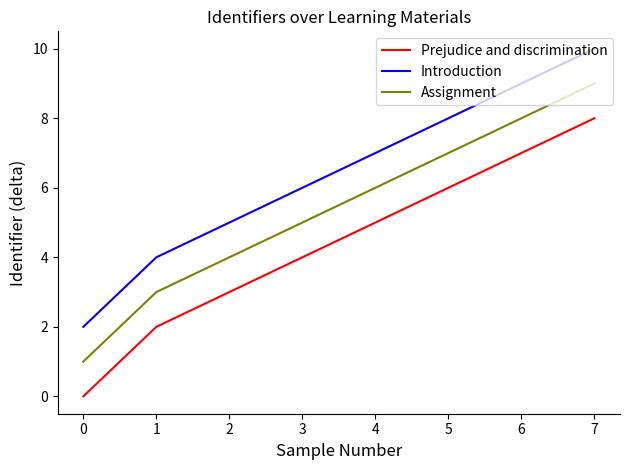

True or false: Assignment and Prejudice and discrimination intersect in this chart.

False